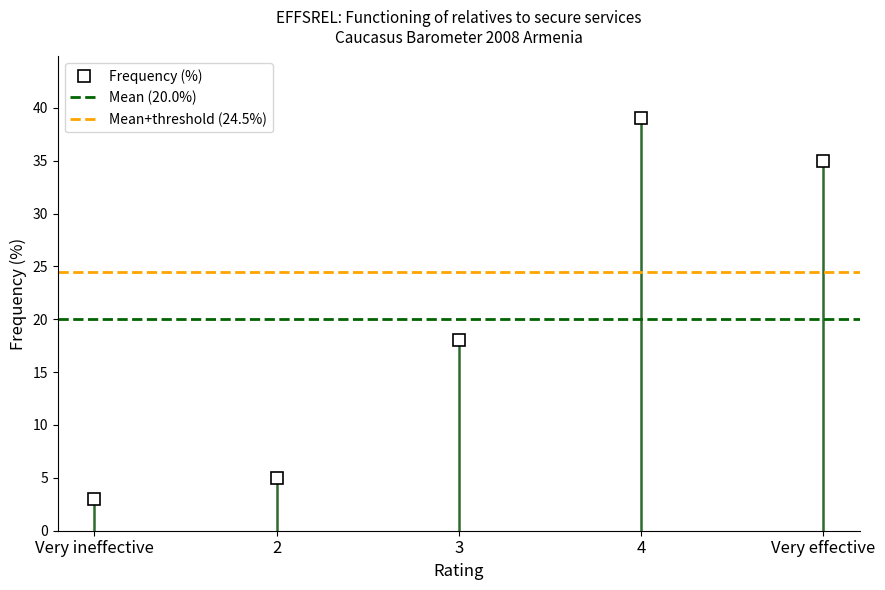

Where does the data first go above 18?

4